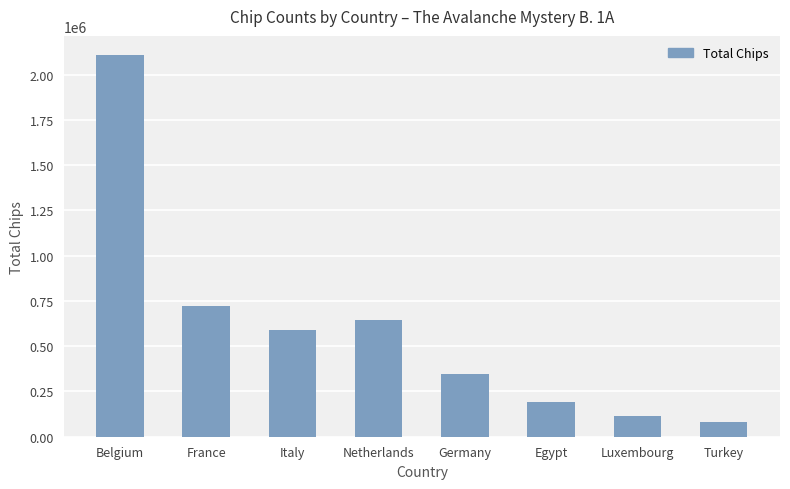

What is the sum of the values at Netherlands and Luxembourg?

756500